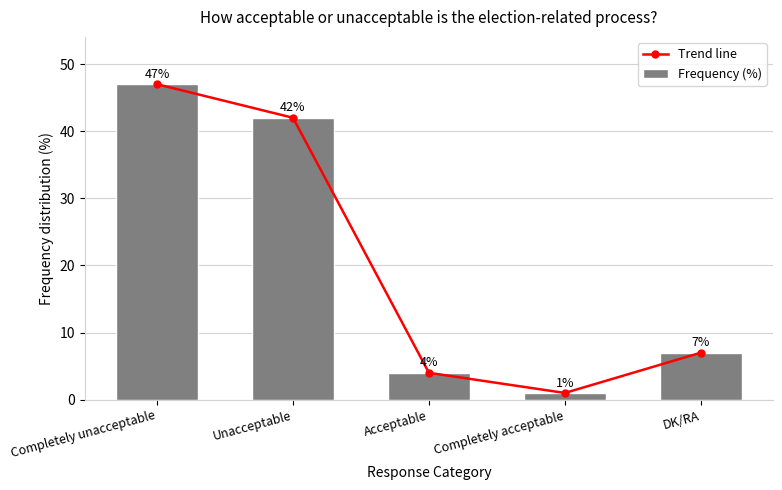

What is the label of the 2nd bar from the right?

Completely acceptable